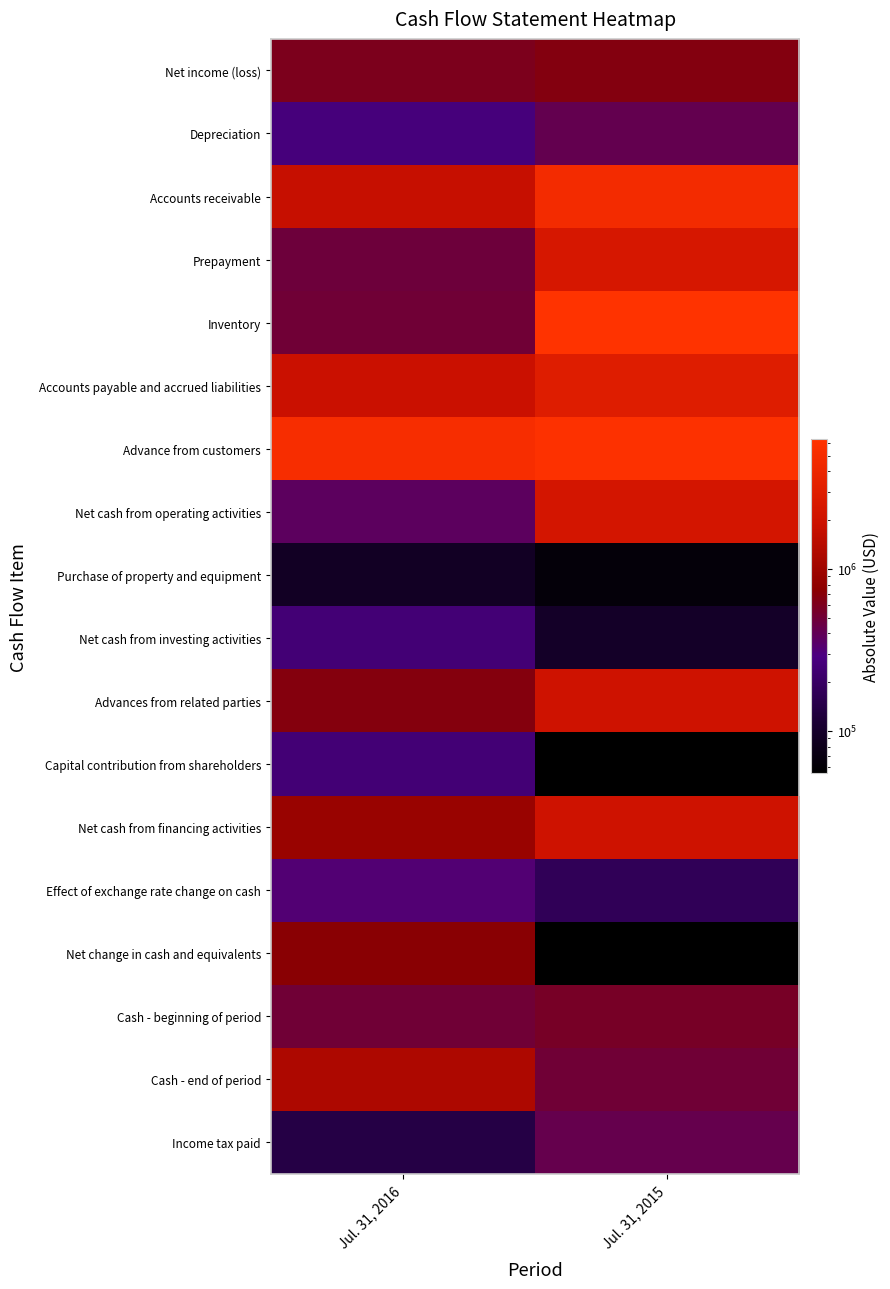

Reading left to right, extract all data points from this chart.

Net income (loss): Jul. 31, 2016=608184	Jul. 31, 2015=657460
Depreciation: Jul. 31, 2016=266773	Jul. 31, 2015=414623
Accounts receivable: Jul. 31, 2016=1758079	Jul. 31, 2015=4736375
Prepayment: Jul. 31, 2016=485715	Jul. 31, 2015=2438844
Inventory: Jul. 31, 2016=503892	Jul. 31, 2015=6315793
Accounts payable and accrued liabilities: Jul. 31, 2016=1881936	Jul. 31, 2015=2900812
Advance from customers: Jul. 31, 2016=5213700	Jul. 31, 2015=6056247
Net cash from operating activities: Jul. 31, 2016=375668	Jul. 31, 2015=2249636
Purchase of property and equipment: Jul. 31, 2016=91814	Jul. 31, 2015=63234
Net cash from investing activities: Jul. 31, 2016=246139	Jul. 31, 2015=95553
Advances from related parties: Jul. 31, 2016=671461	Jul. 31, 2015=2022822
Capital contribution from shareholders: Jul. 31, 2016=250000	Jul. 31, 2015=0
Net cash from financing activities: Jul. 31, 2016=918644	Jul. 31, 2015=2035829
Effect of exchange rate change on cash: Jul. 31, 2016=323982	Jul. 31, 2015=173013
Net change in cash and equivalents: Jul. 31, 2016=724191	Jul. 31, 2015=54759
Cash - beginning of period: Jul. 31, 2016=502029	Jul. 31, 2015=556788
Cash - end of period: Jul. 31, 2016=1226220	Jul. 31, 2015=502029
Income tax paid: Jul. 31, 2016=140171	Jul. 31, 2015=426616